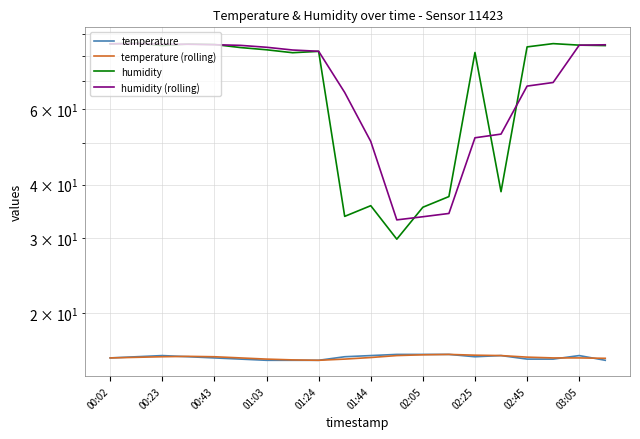

True or false: temperature (rolling) has more than 1 interior local peaks.

True